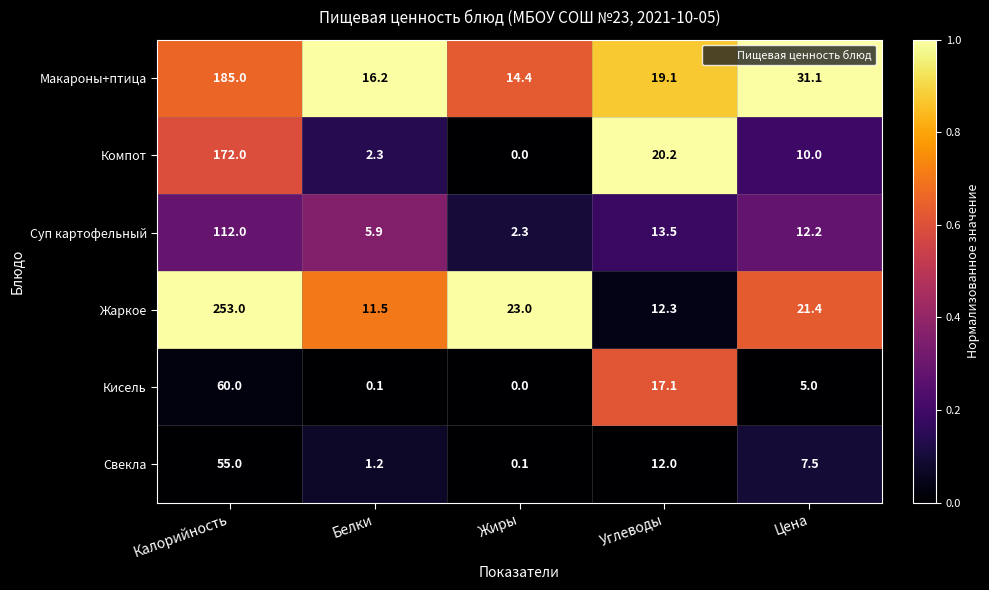

Between Калорийность and Белки, which series saw the biggest shift?

Жаркое